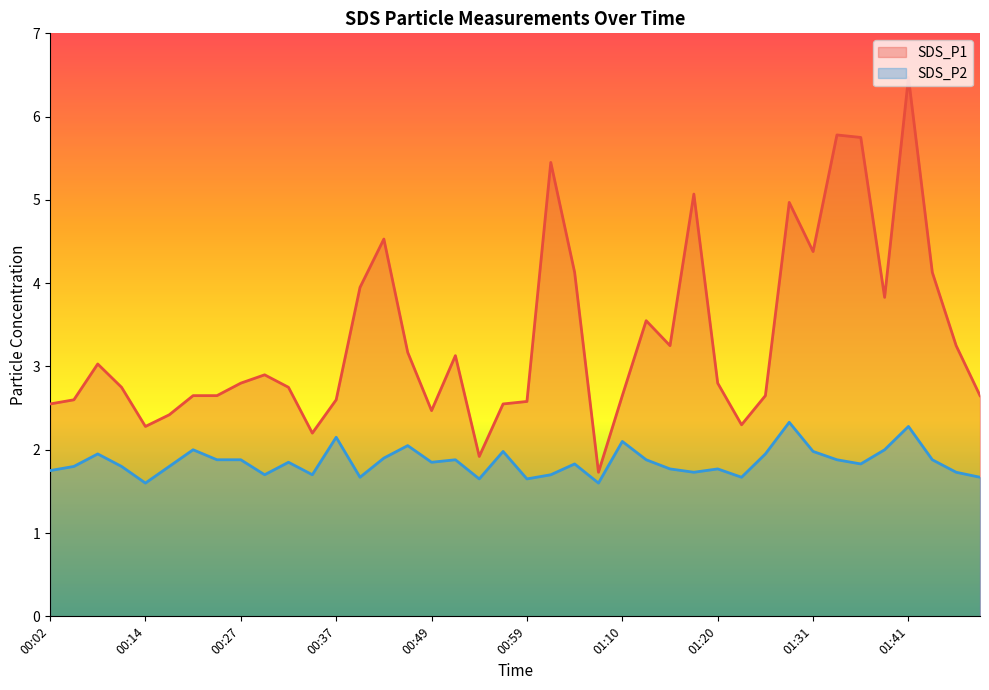

Which series has the largest total across all categories?

SDS_P1